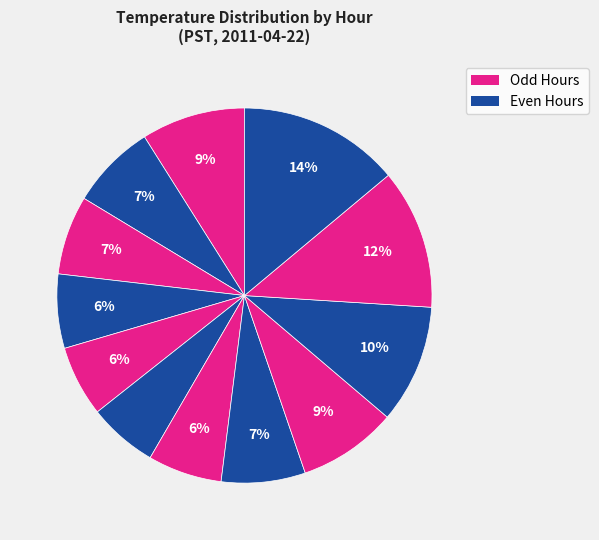

Rank the categories by value from highest to lowest.

Hour 11, Hour 10, Hour 9, Hour 0, Hour 8, Hour 1, Hour 7, Hour 2, Hour 3, Hour 6, Hour 4, Hour 5